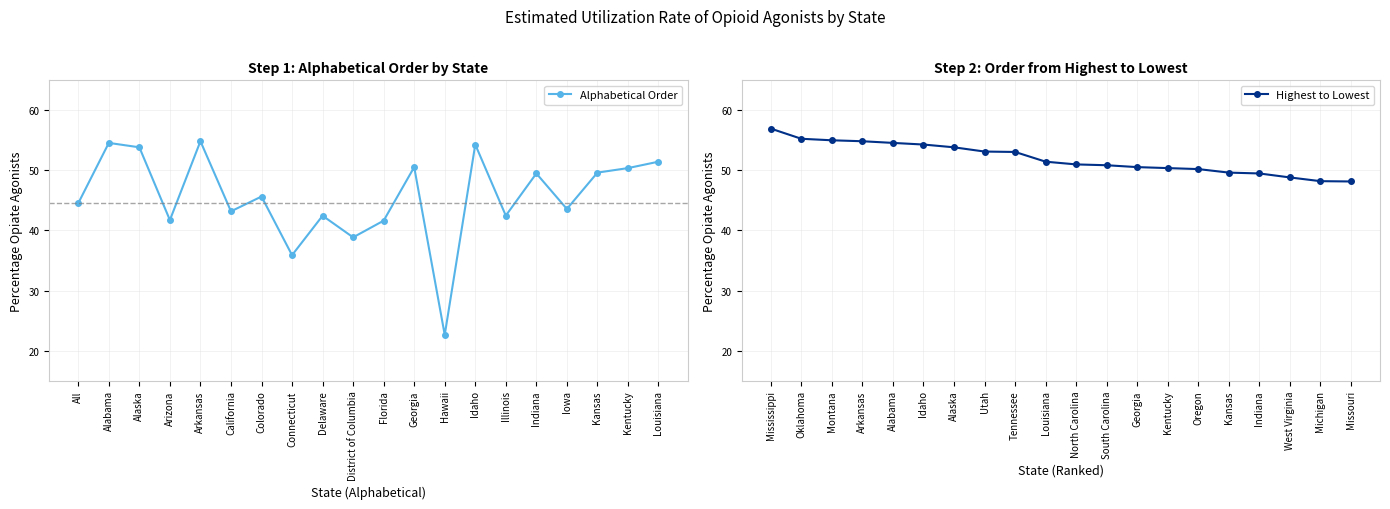

Where is Alphabetical Order nearest to the value 38?

District of Columbia